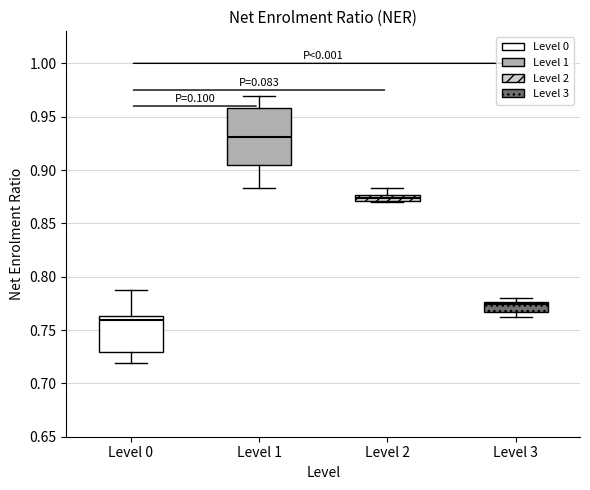

Which box has the highest median line?

Level 1